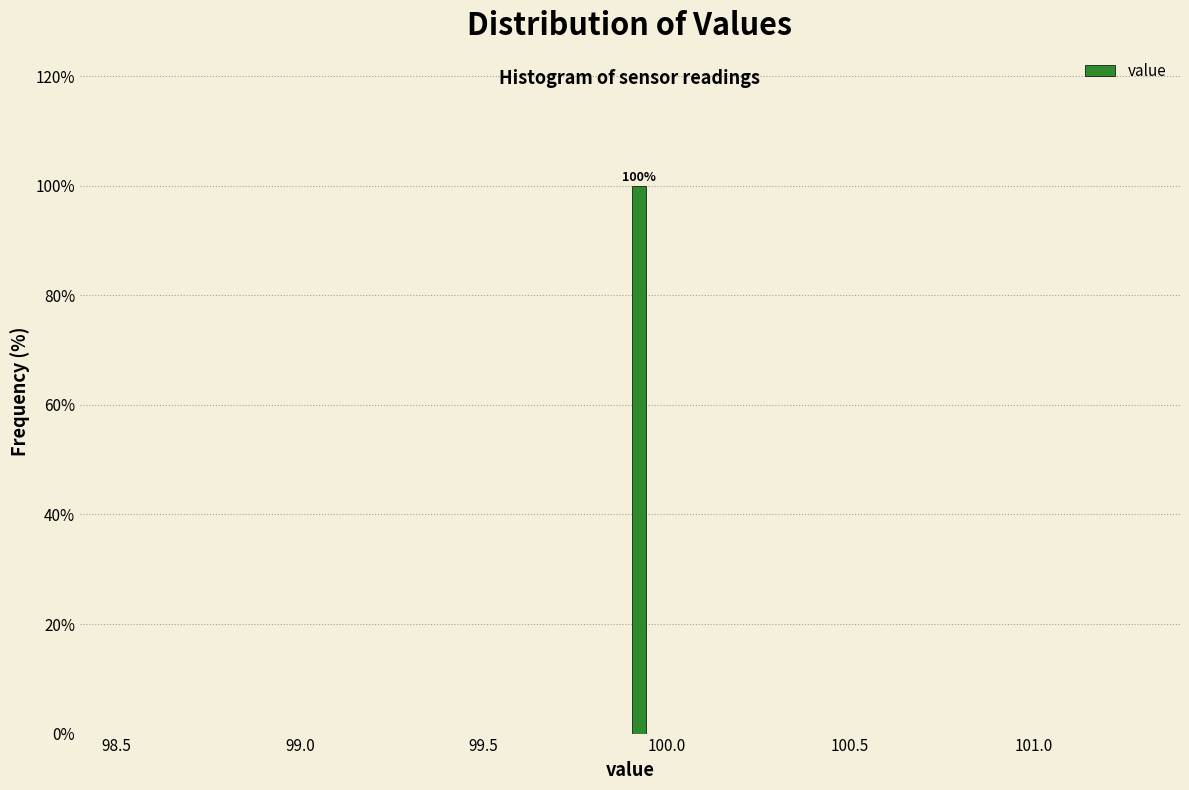

Around what value on the x-axis is the tallest bar? Give the approximate position of its centre, as read against the axis.

99.95